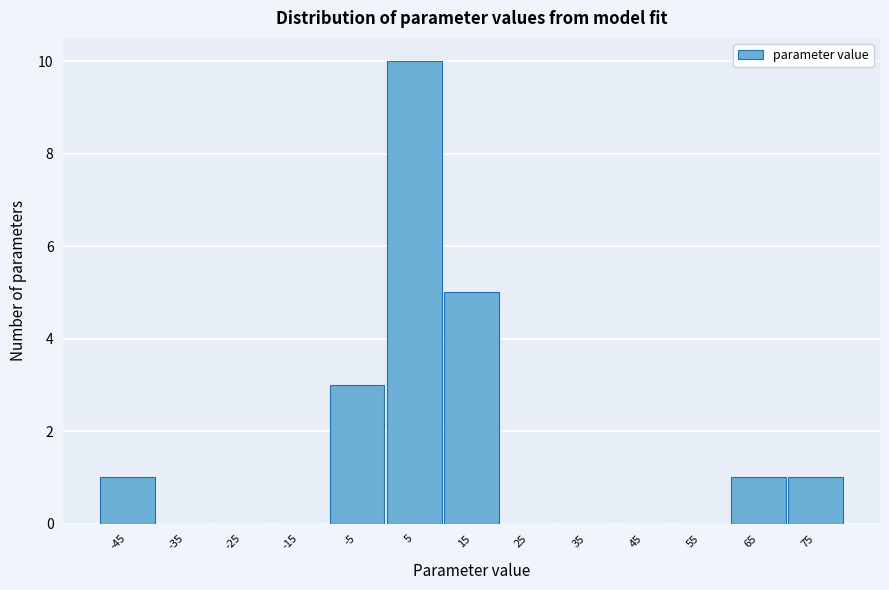

How tall is the bar that spans 60 to 70 on the x-axis? The values are not printed on the chart, so give them approximately, as read against the axis.

1